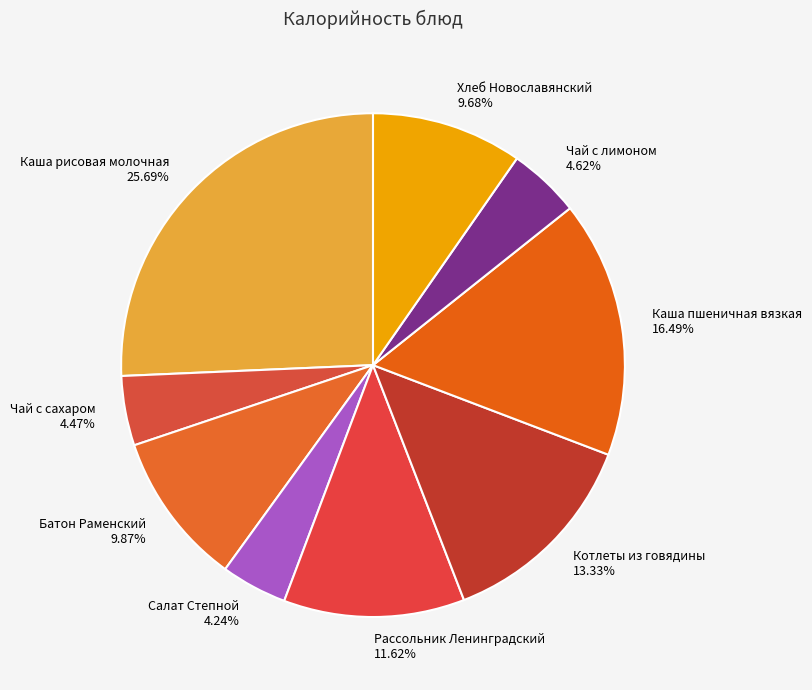

How many segments does this pie chart have?

9